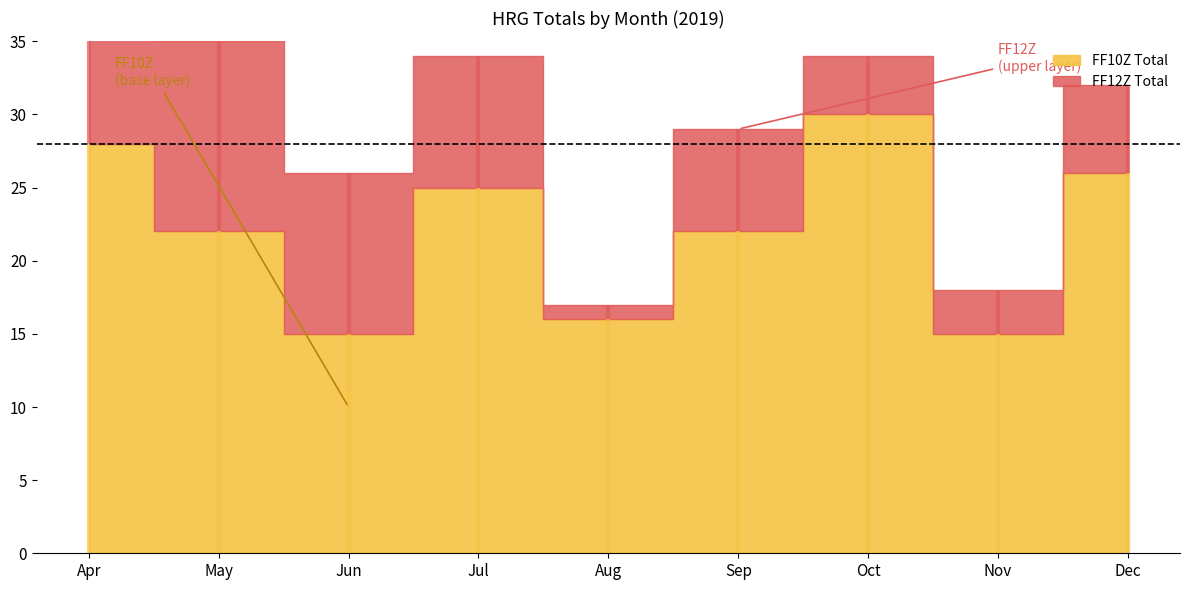

How many categories are shown in the chart?

9